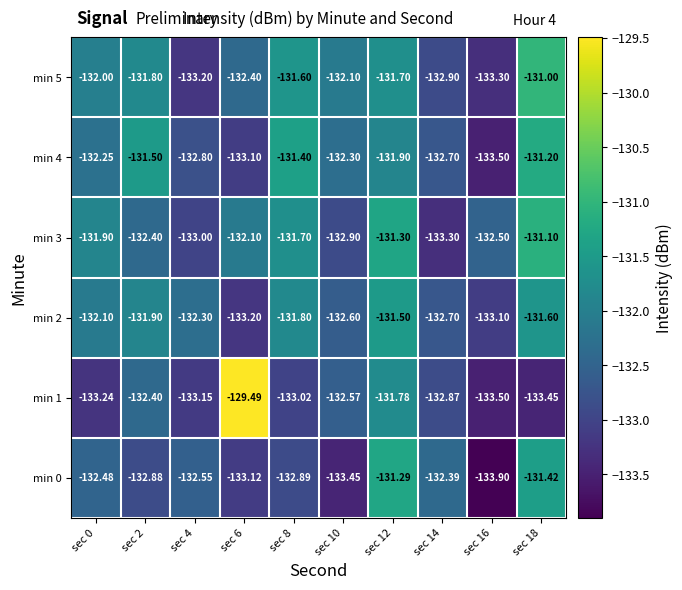

Is the value of min 0 at sec 8 greater than the value of min 4 at sec 18?

No